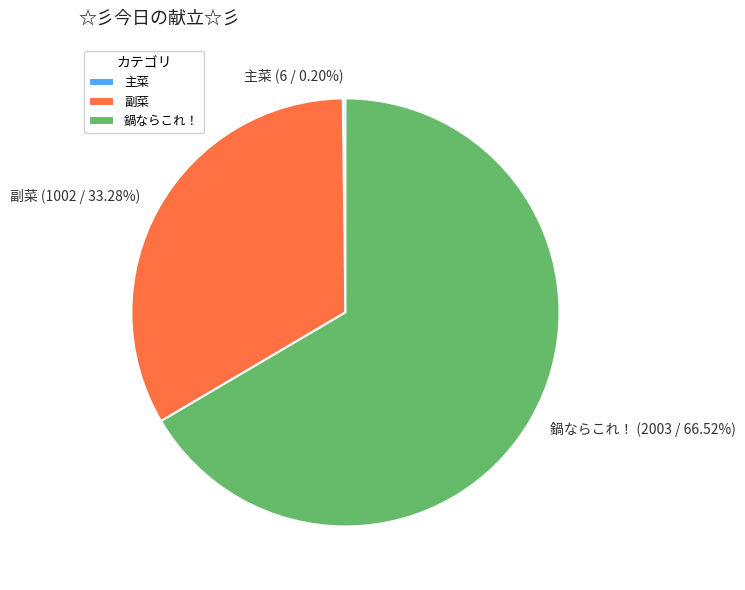

Between 鍋ならこれ！ and 副菜, which is larger?

鍋ならこれ！